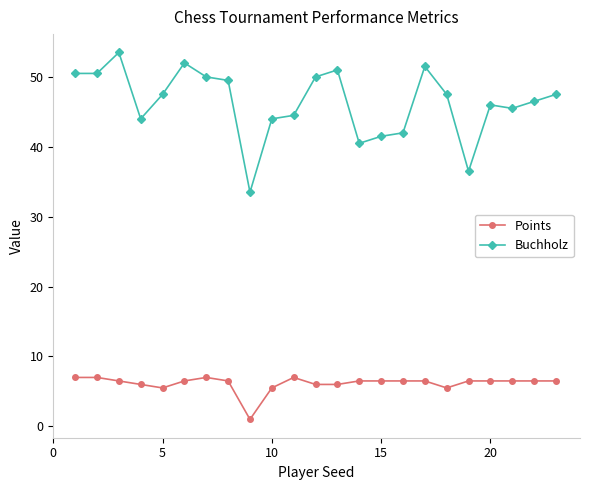

What is the value of the Points point at the 1st from the left?

7.0